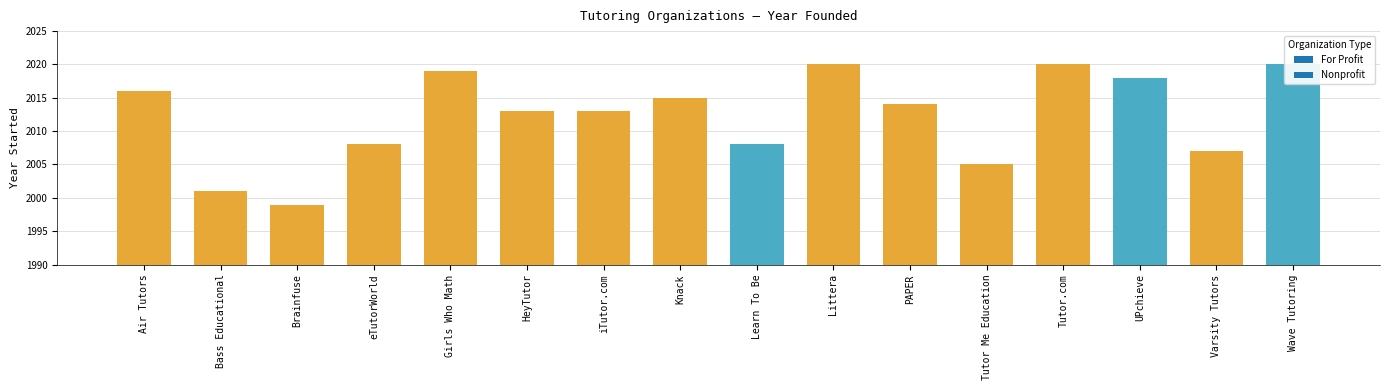

Reading left to right, extract all data points from this chart.

Air Tutors=2016	Bass Educational=2001	Brainfuse=1999	eTutorWorld=2008	Girls Who Math=2019	HeyTutor=2013	iTutor.com=2013	Knack=2015	Learn To Be=2008	Littera=2020	PAPER=2014	Tutor Me Education=2005	Tutor.com=2020	UPchieve=2018	Varsity Tutors=2007	Wave Tutoring=2020